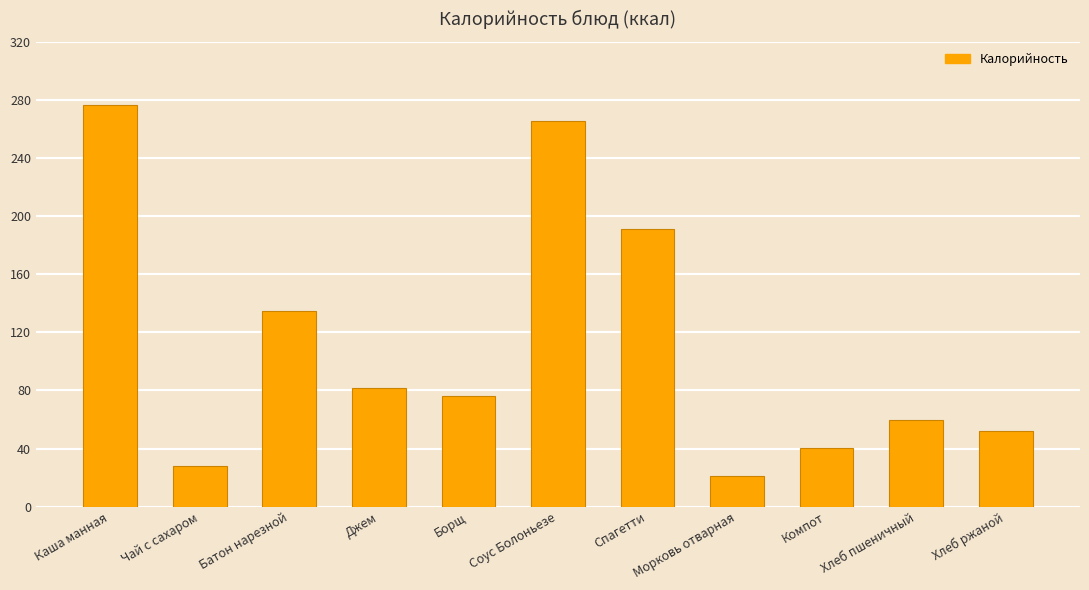

What is the smallest value displayed?

21.2